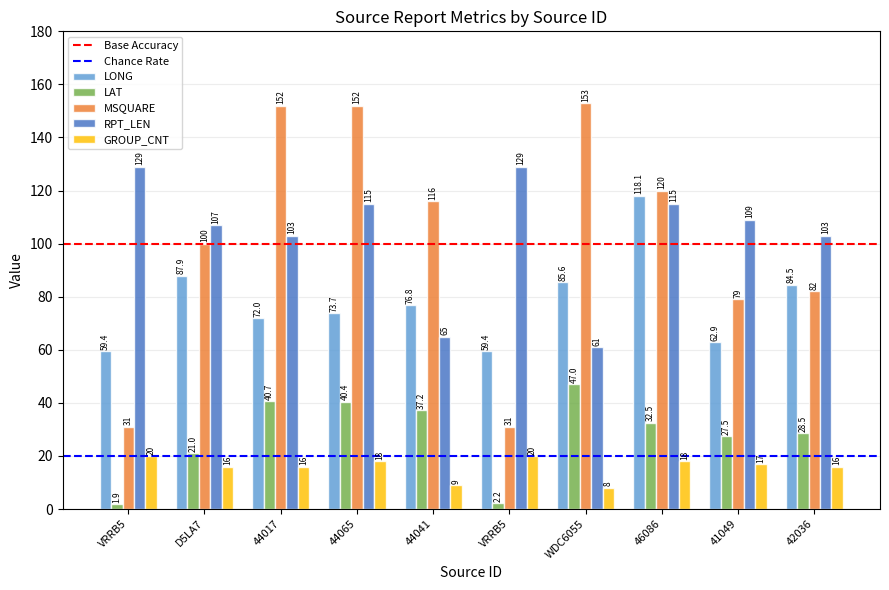

How many data points does each series have?

10